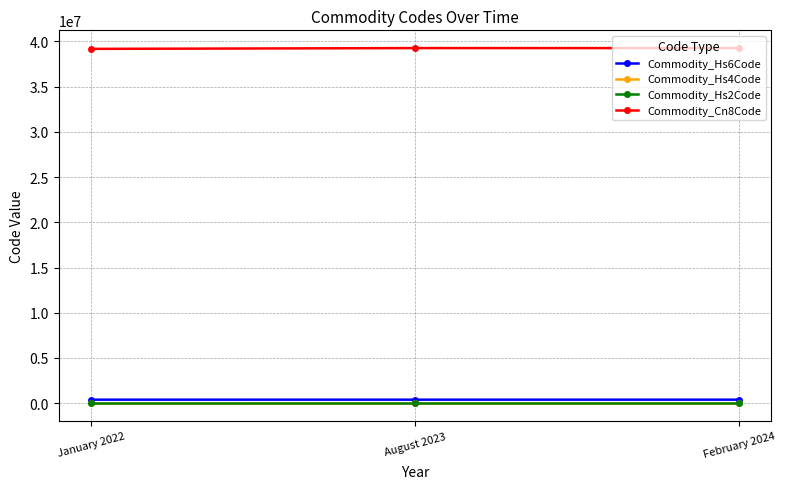

Which series has the widest spread of values?

Commodity_Cn8Code